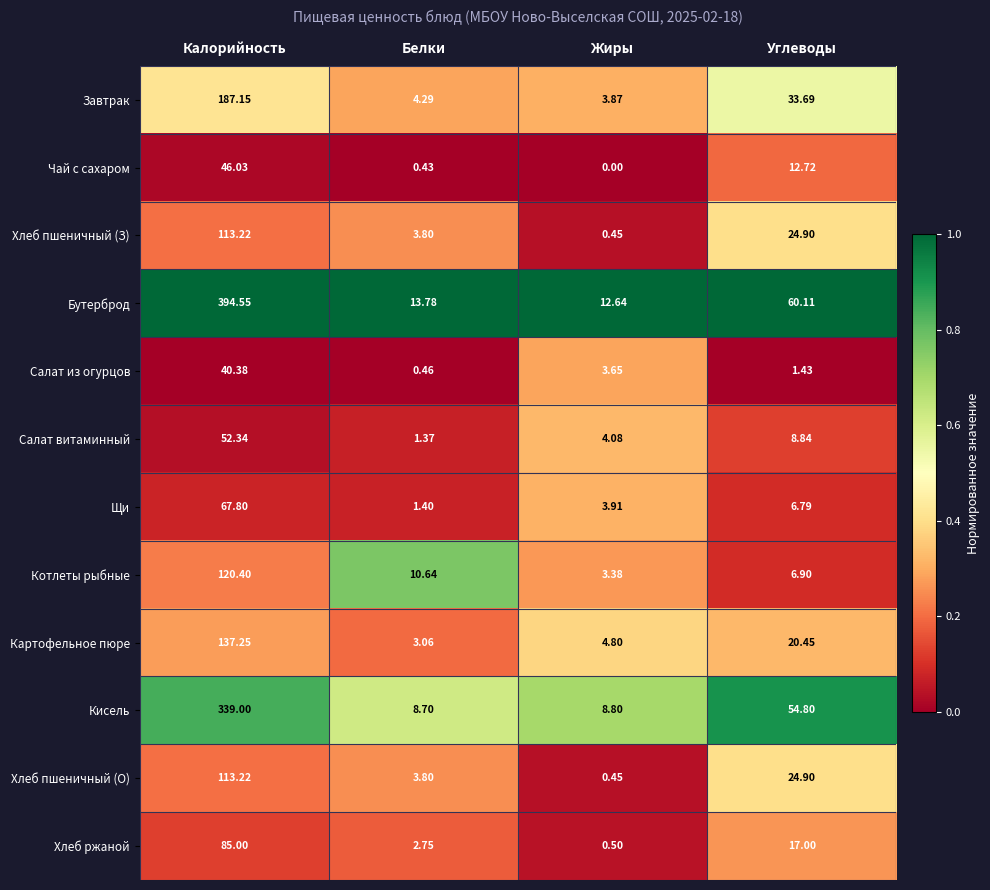

Which series has the largest range (max minus min)?

Бутерброд